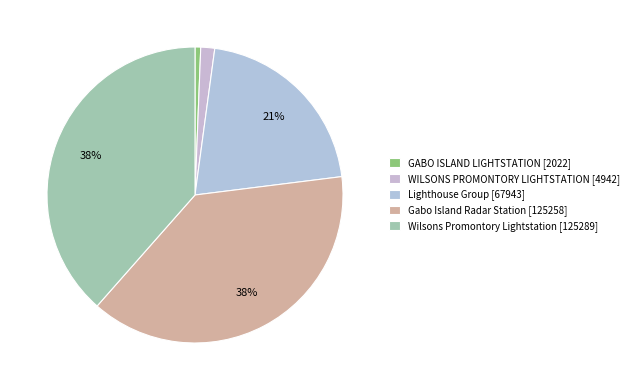

How many segments does this pie chart have?

5